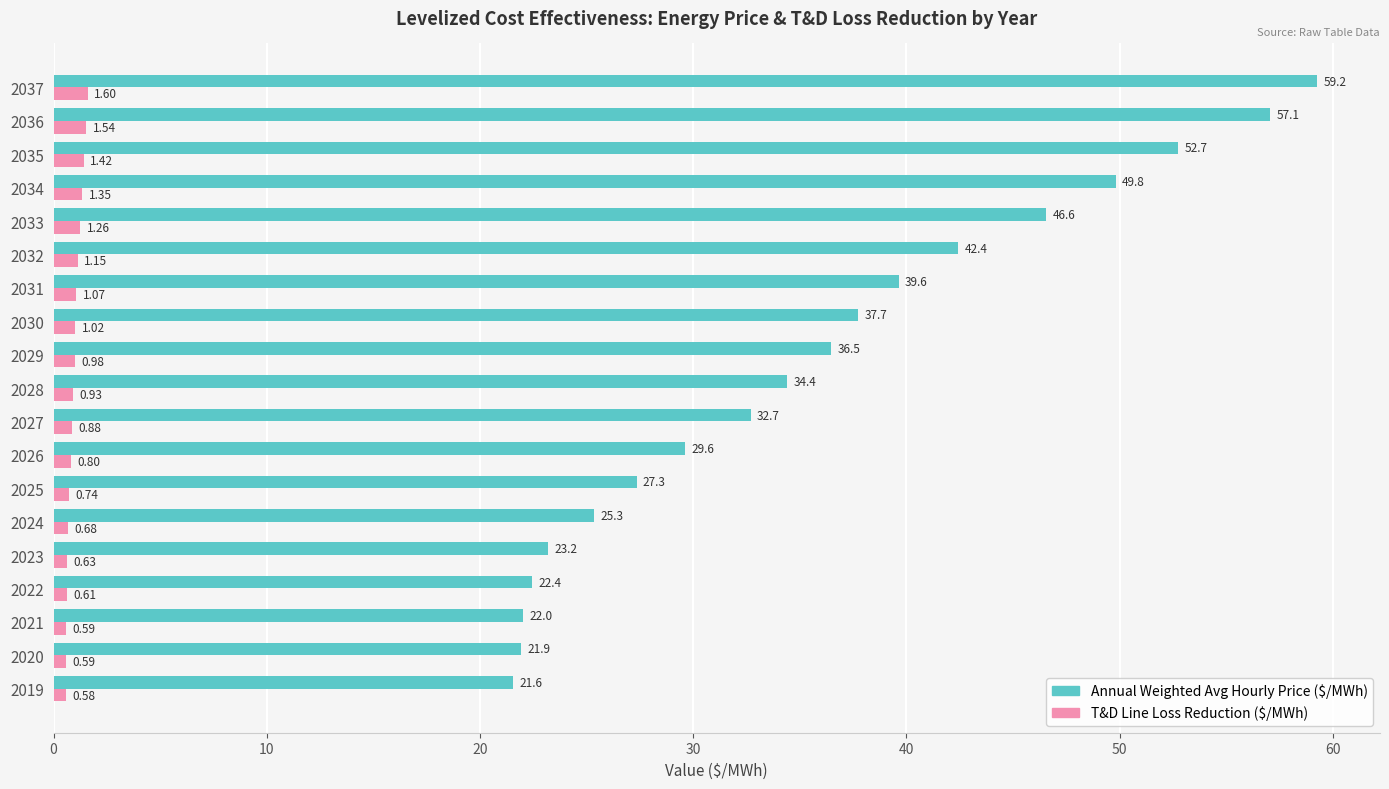

What is the difference between the second highest and minimum values in the Annual Weighted Avg Hourly Price ($/MWh) series?

35.5